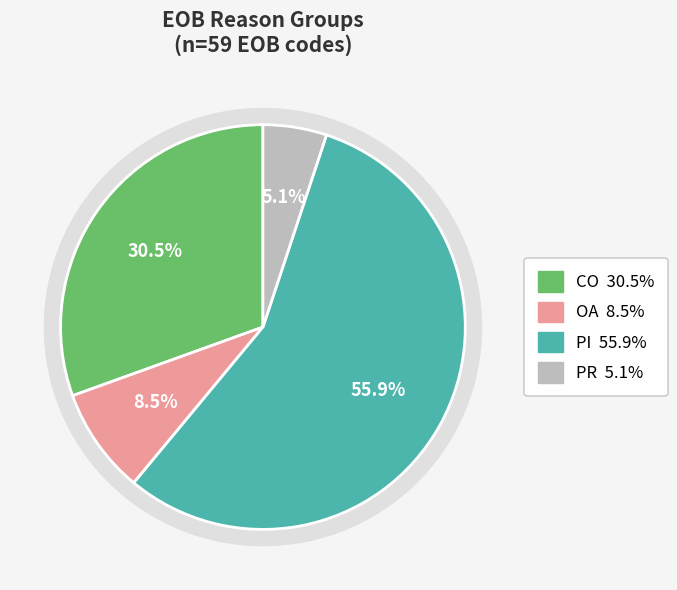

Is there any slice that represents more than half of the pie?

Yes